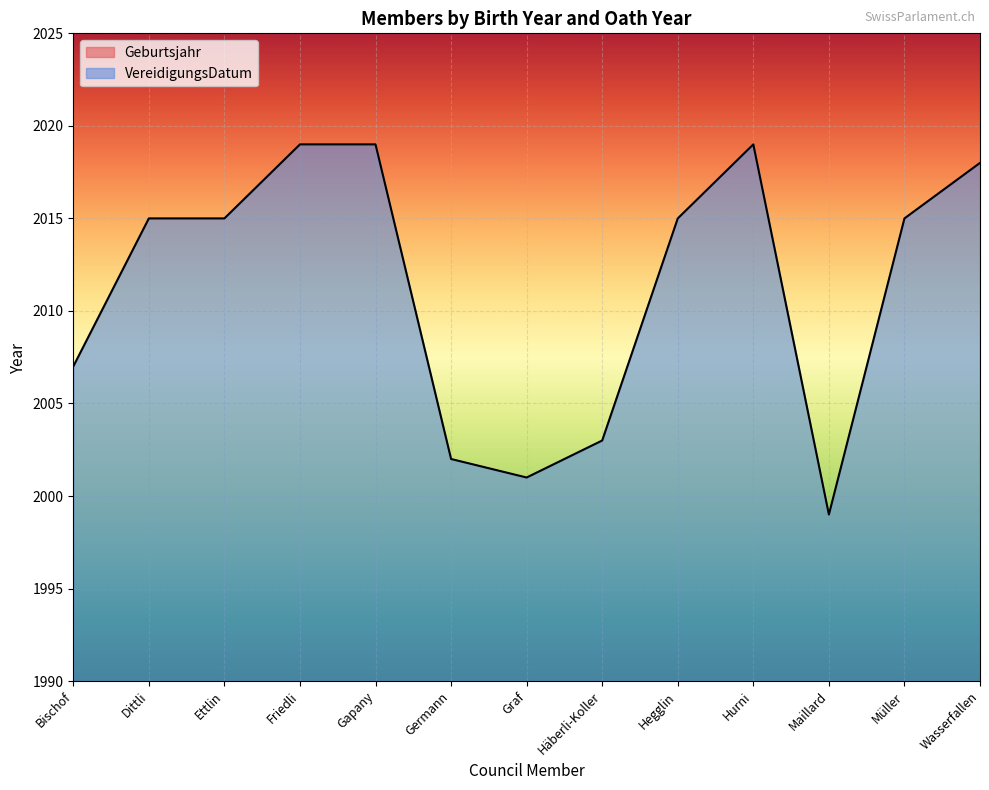

Which category has the highest value across all series?

Friedli